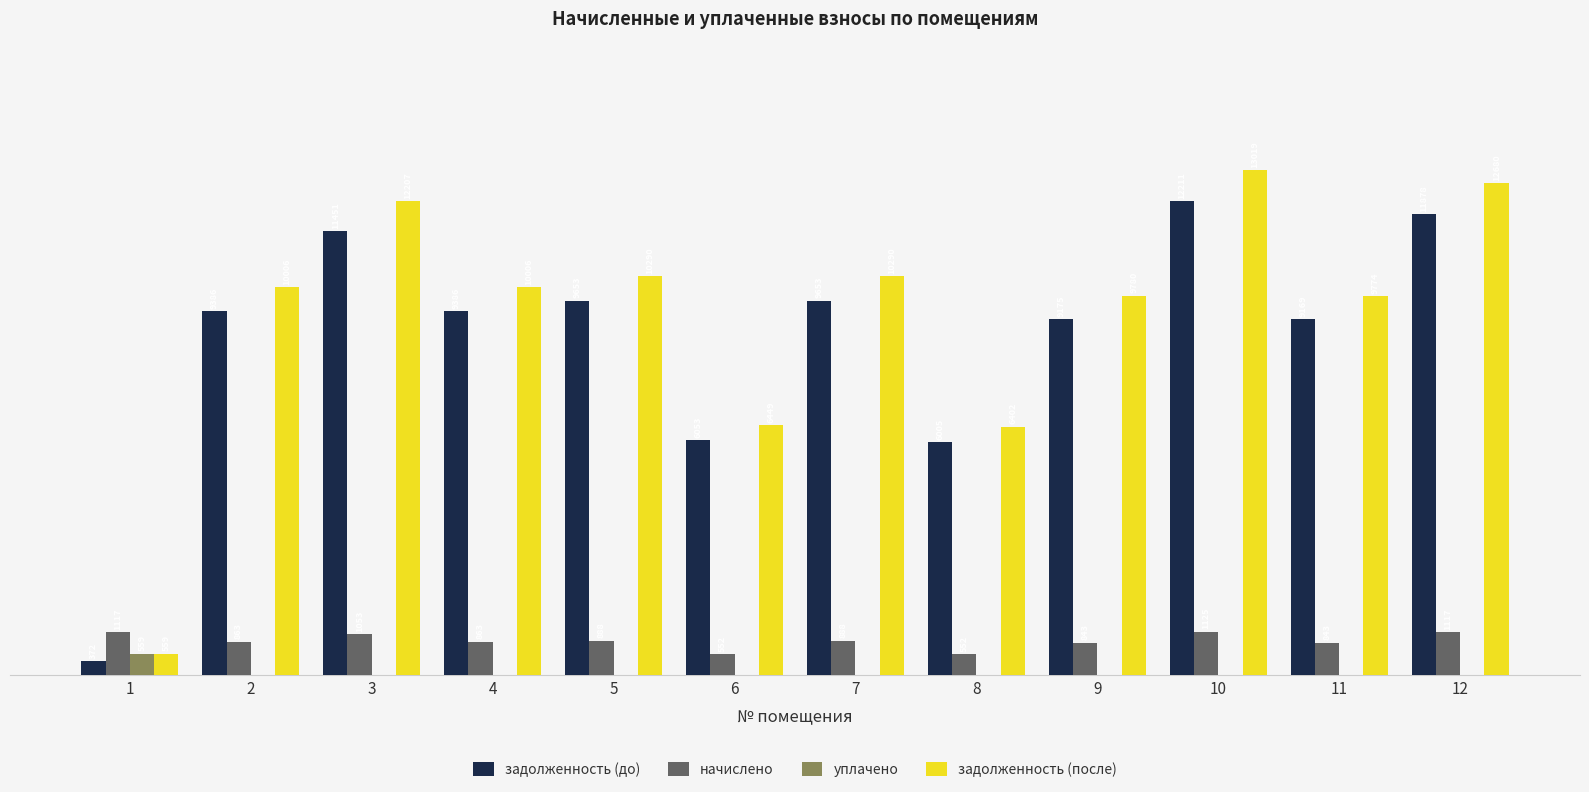

Which series changed the most between 3 and 12?

задолженность (после)